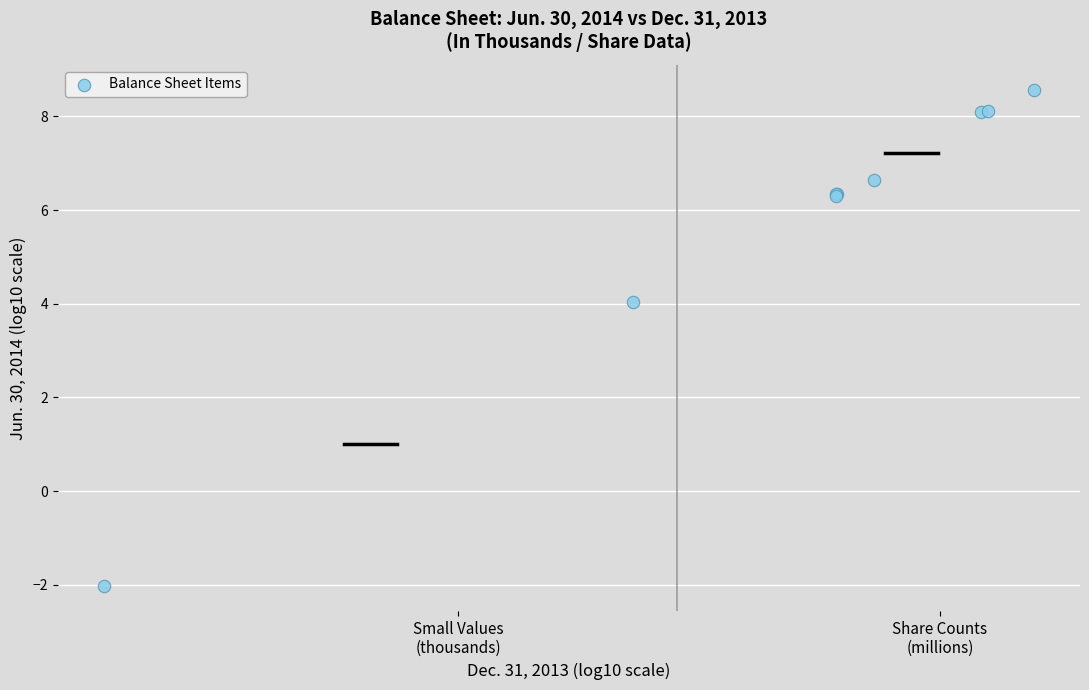

What Y value in the scatter plot is closest to 3?

4.0